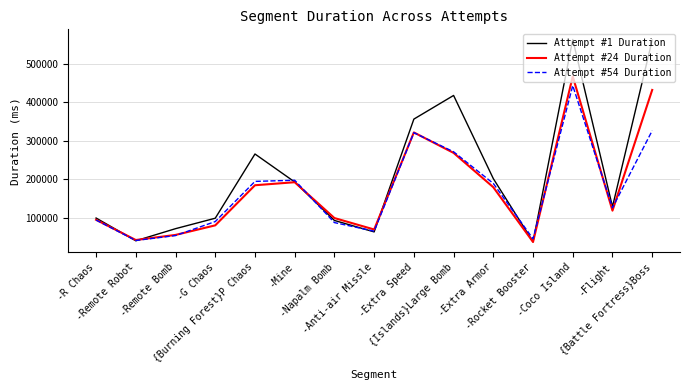

Rank the series by their maximum value, from lowest to highest.

Attempt #54 Duration, Attempt #24 Duration, Attempt #1 Duration